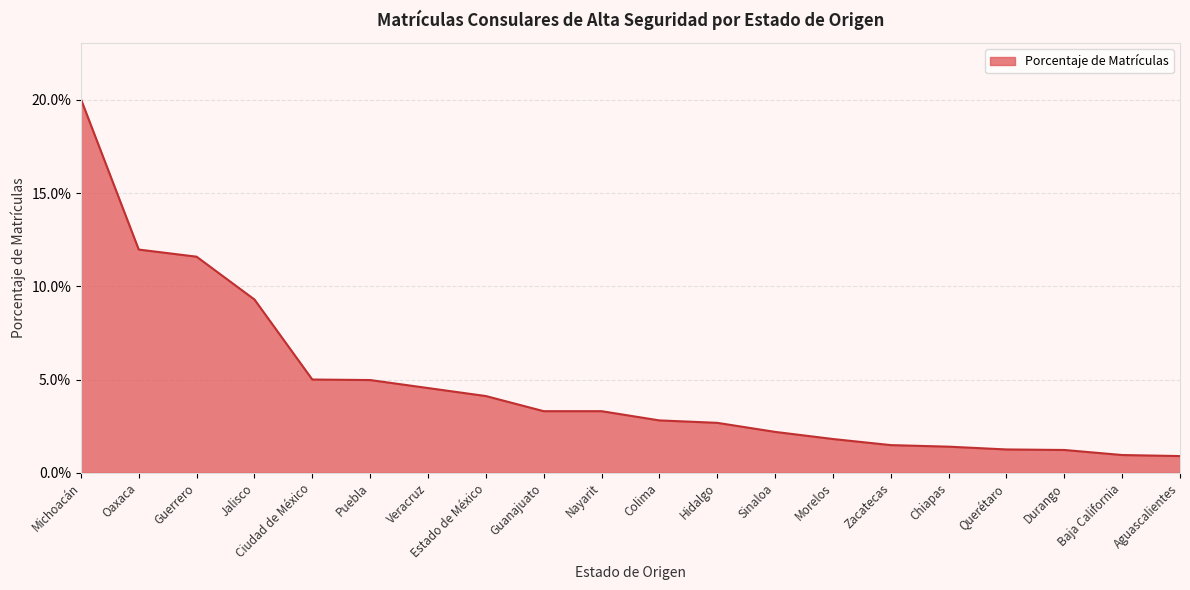

How many series are shown in this chart?

1